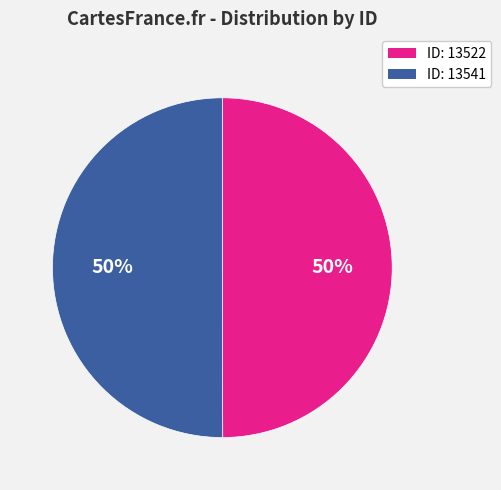

Count the number of slices in the pie.

2